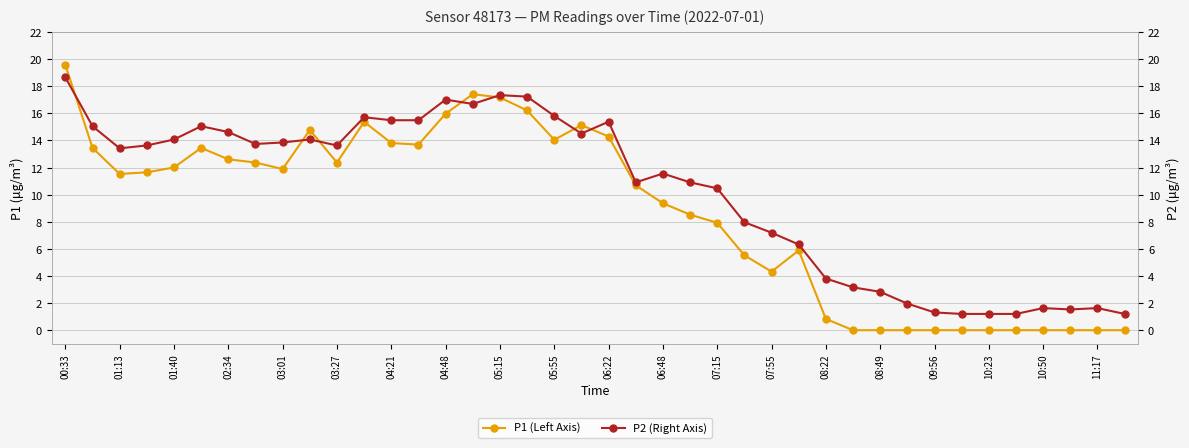

At which label does P1 (Left Axis) reach its peak?

00:33